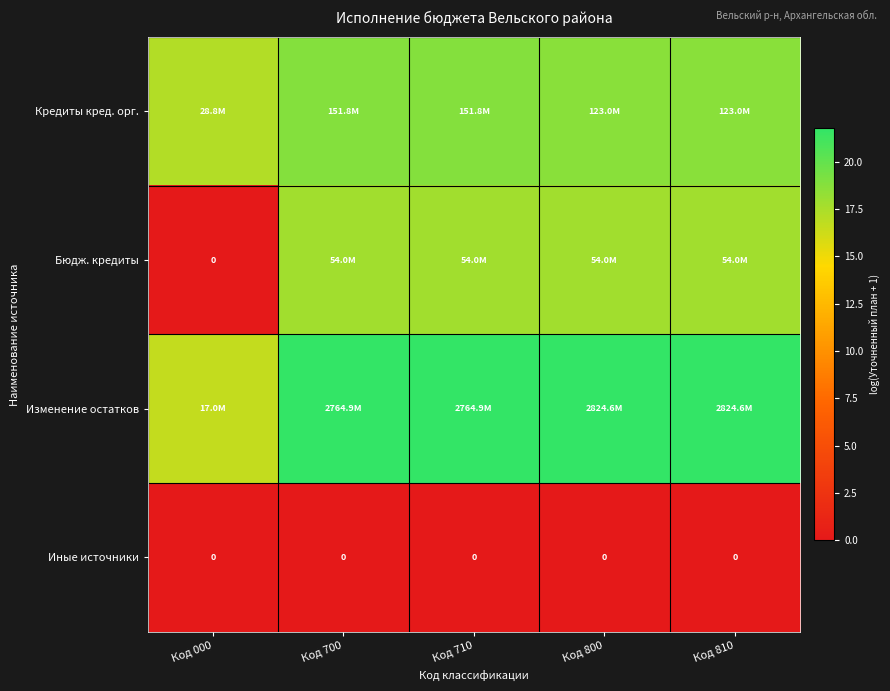

At which label does Изменение остатков reach its peak?

Код 800